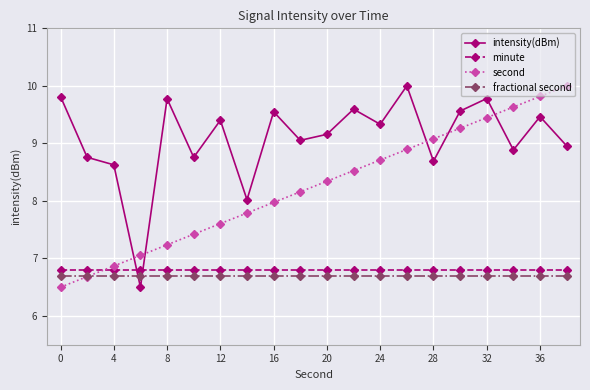

True or false: intensity(dBm) has more than 1 interior local peaks.

True